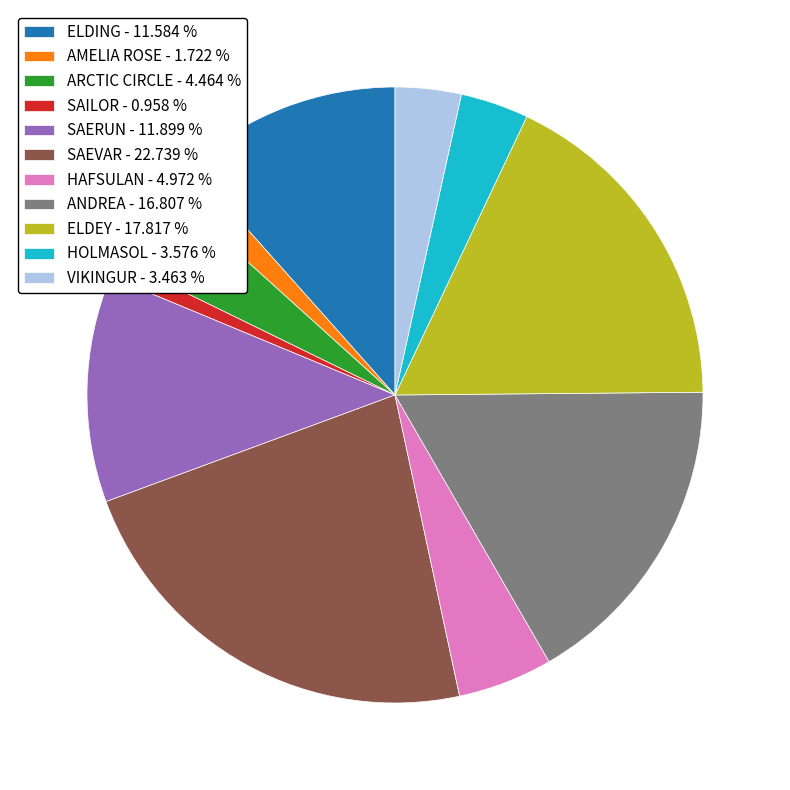

Is there any slice that represents more than half of the pie?

No